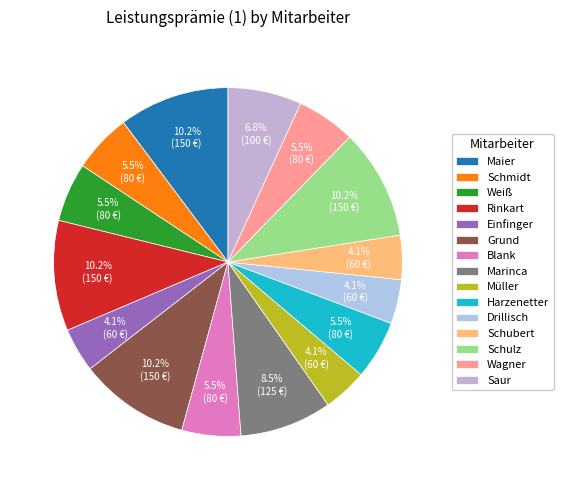

Count the number of slices in the pie.

15